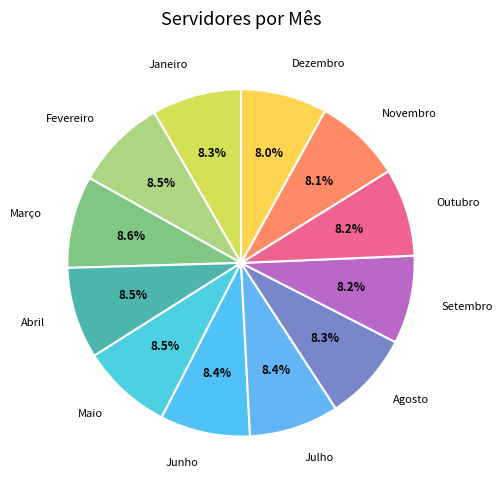

To the nearest percent, what is the average slice percentage?

8%